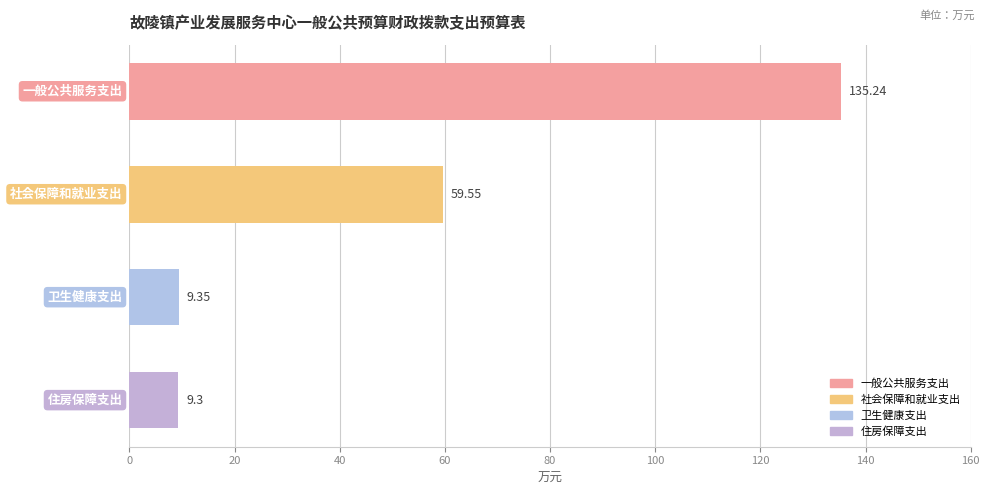

What is the average value?

53.4